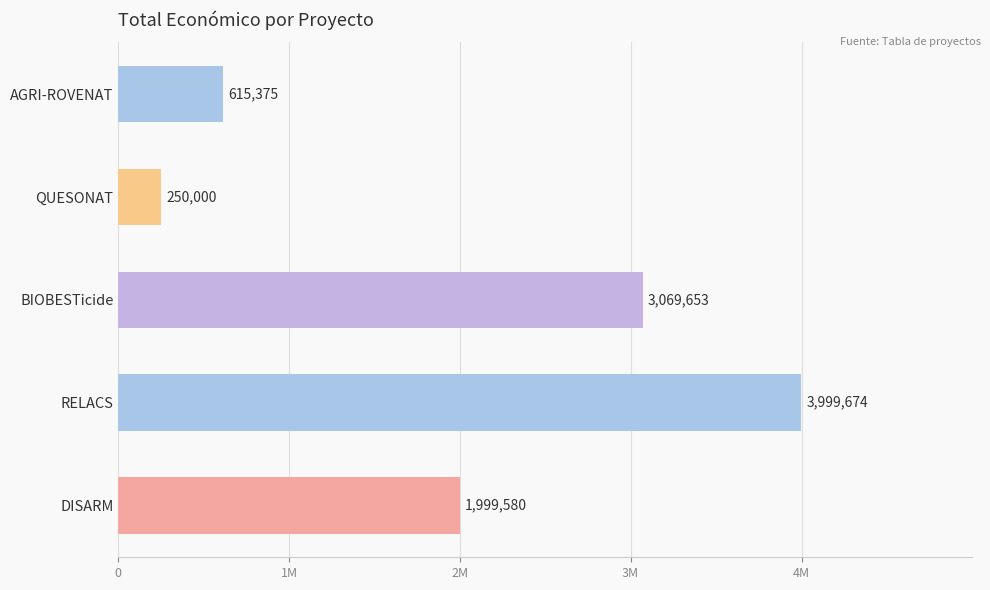

What is the smallest value displayed?

250000